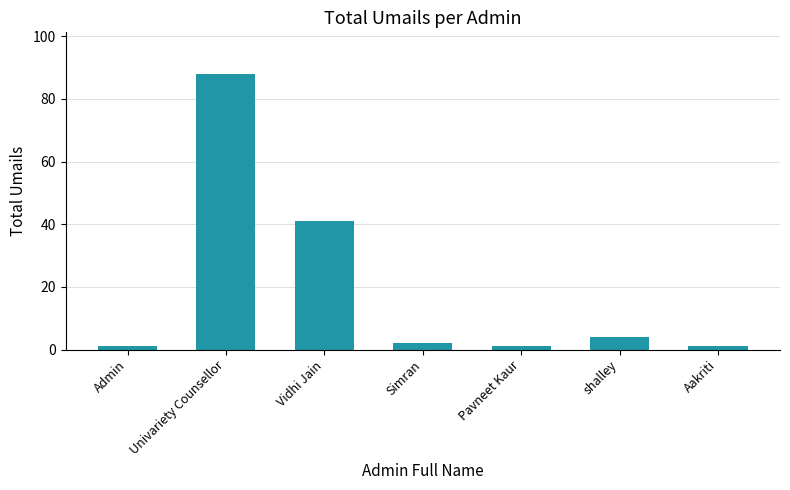

What is the greatest value displayed?

88